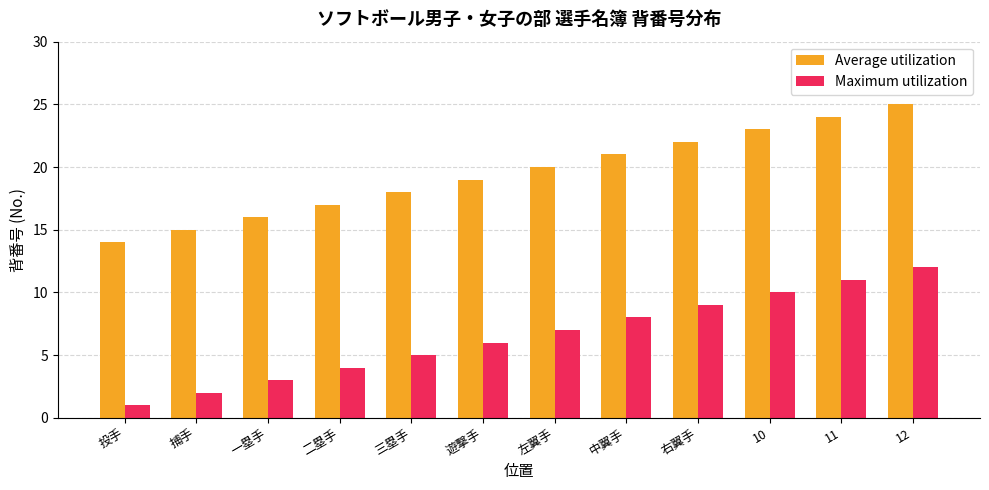

Rank the categories by Average utilization value from highest to lowest.

12, 11, 10, 右翼手, 中翼手, 左翼手, 遊撃手, 三塁手, 二塁手, 一塁手, 捕手, 投手